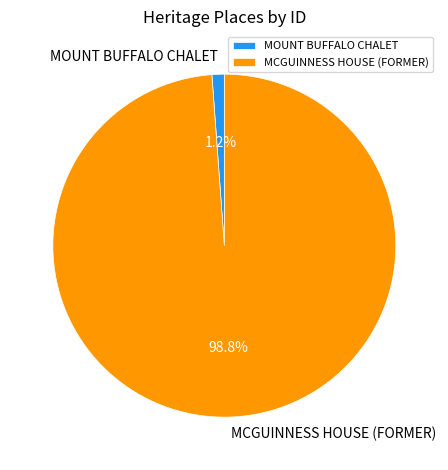

Which slice is the smallest?

MOUNT BUFFALO CHALET